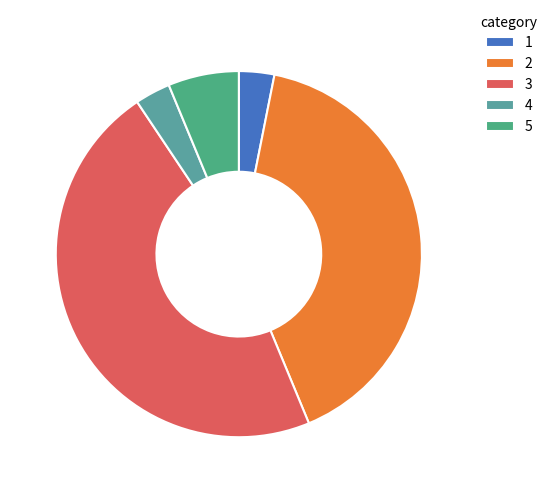

How many segments does this pie chart have?

5